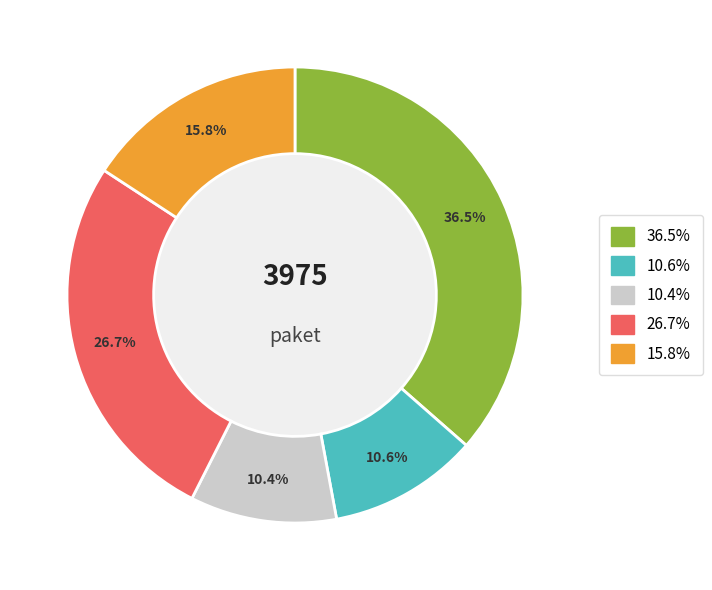

Count the number of slices in the pie.

5